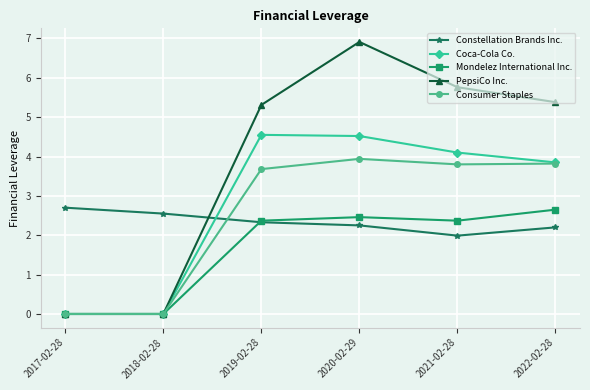

Is it true that PepsiCo Inc. equals 8.3 at 2022-02-28?

False